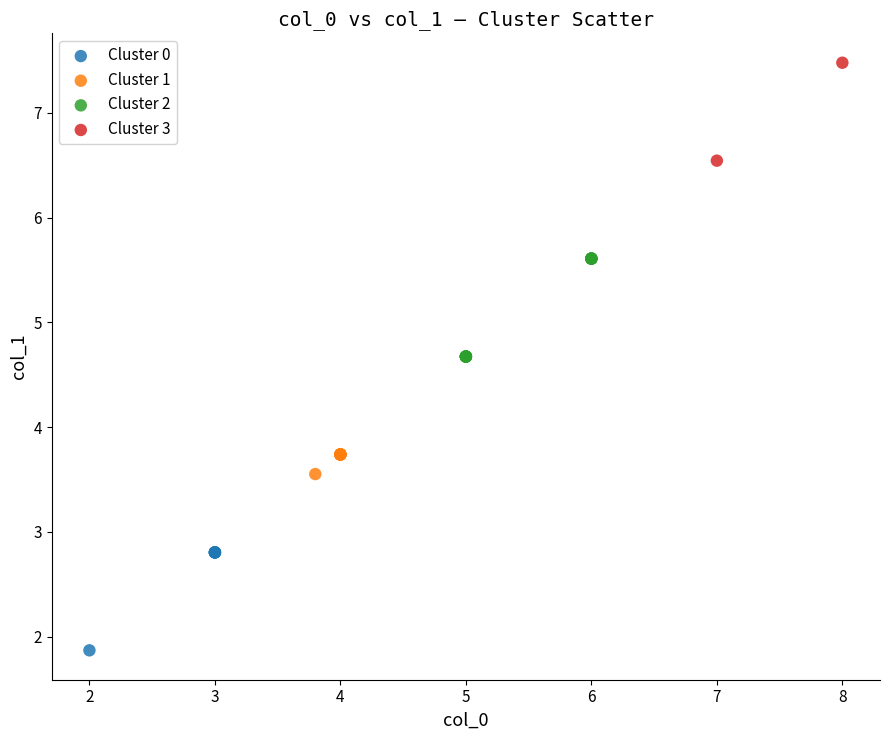

What are all the series names shown in the legend?

Cluster 0, Cluster 1, Cluster 2, Cluster 3